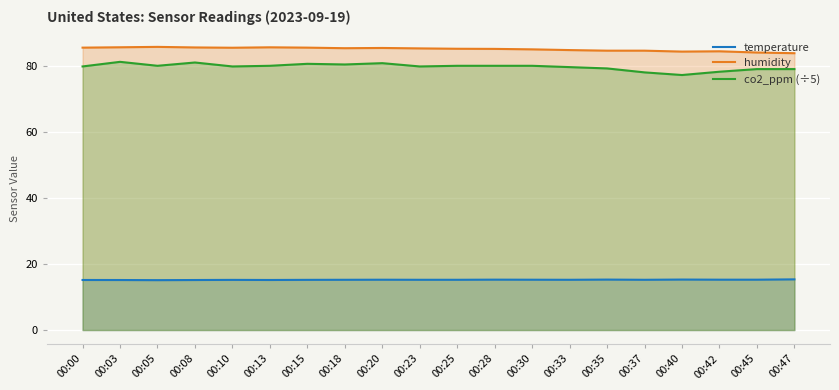

True or false: co2_ppm (÷5) and temperature cross at least once.

False